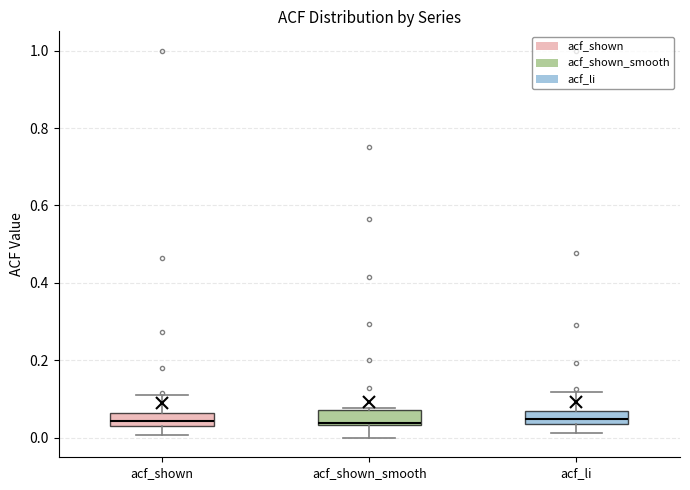

Where does the upper whisker of the box for acf_li end on the y-axis? The values are not printed on the chart, so give them approximately, as read against the axis.

0.12